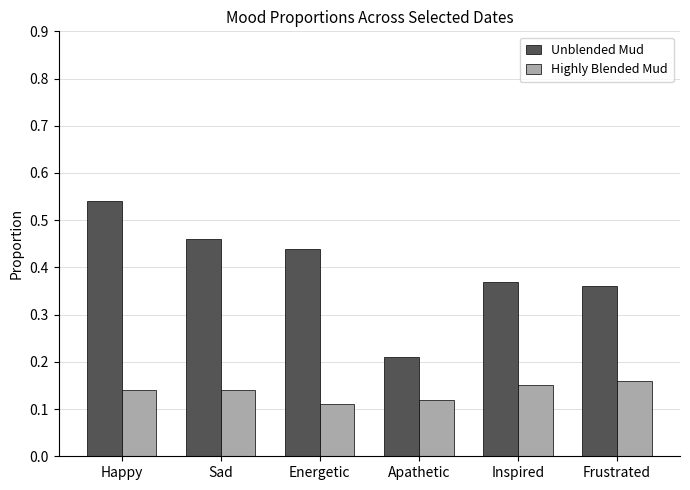

Rank the series at Sad from highest to lowest value.

Unblended Mud, Highly Blended Mud